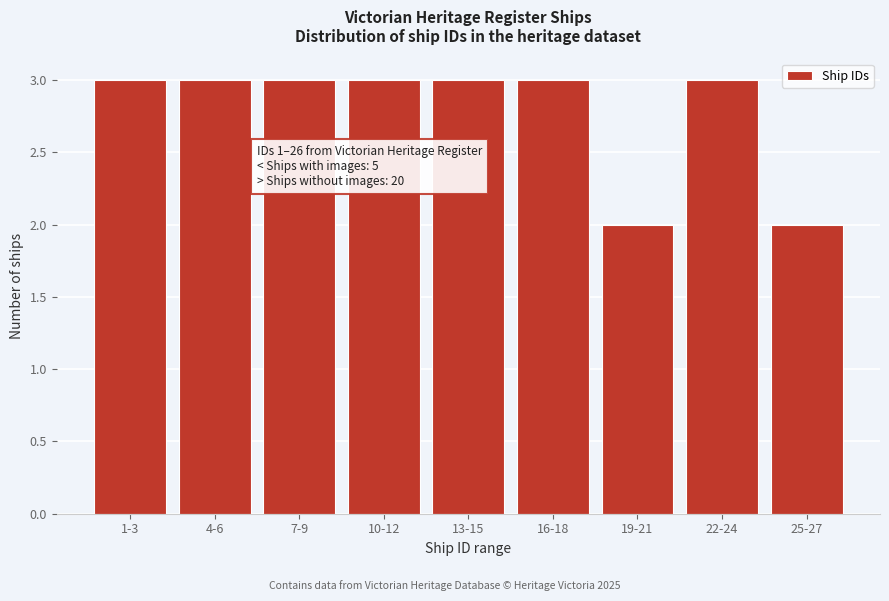

Reading right to left, transcribe all the data shown in this chart.

2	3	2	3	3	3	3	3	3